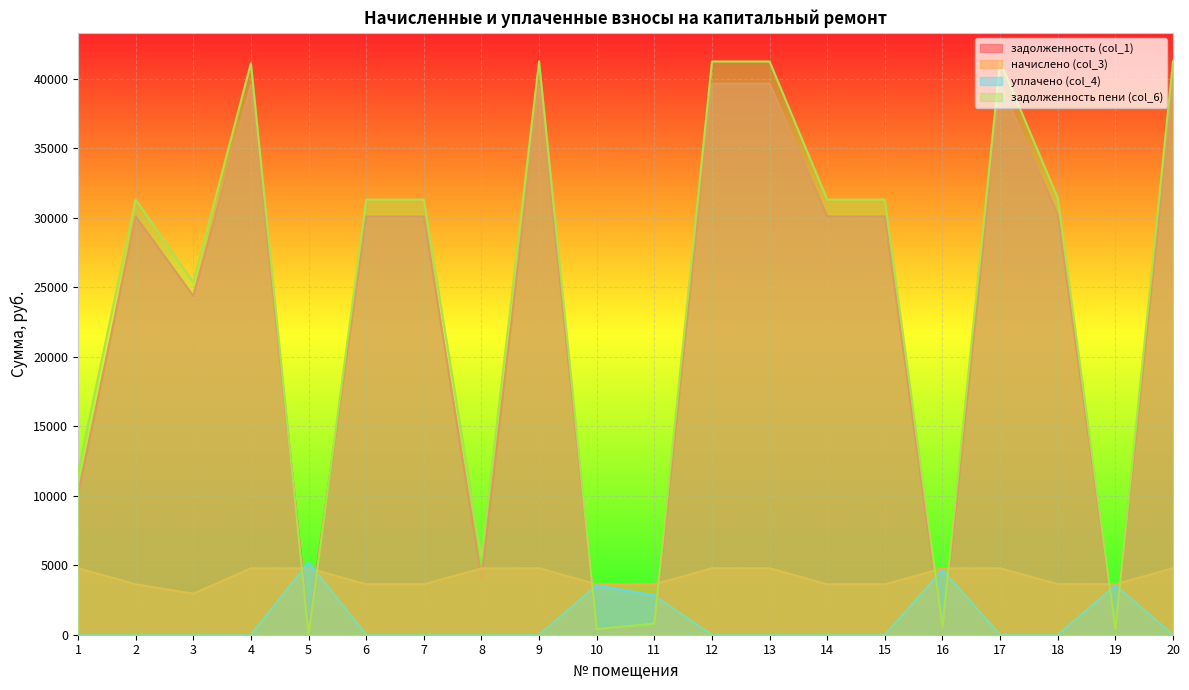

The задолженность (col_1) series shows 766.8 at 5. True or false?

False